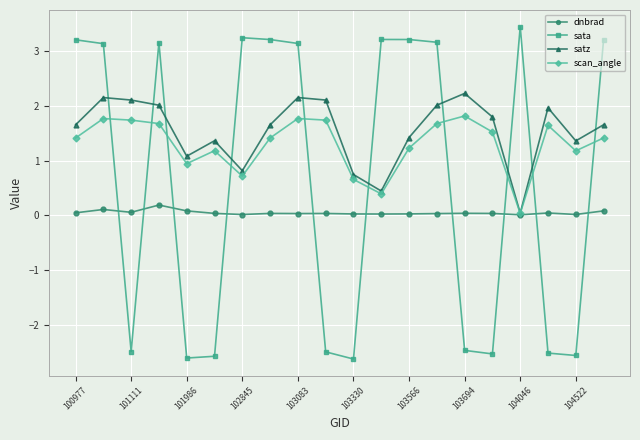

How many distinct data groups are displayed?

4